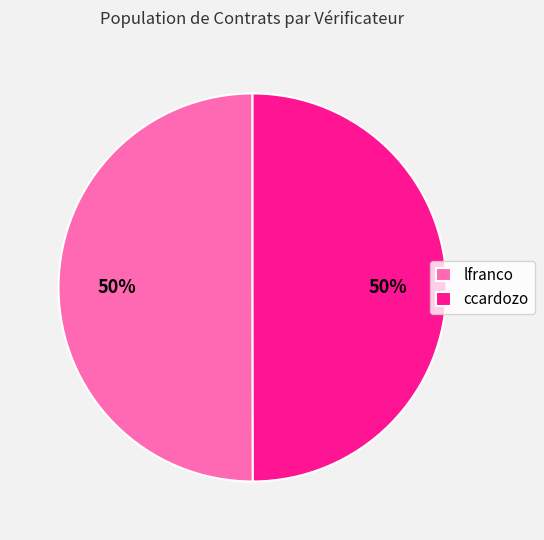

What is the ratio of the value at lfranco to the value at ccardozo?

1.0